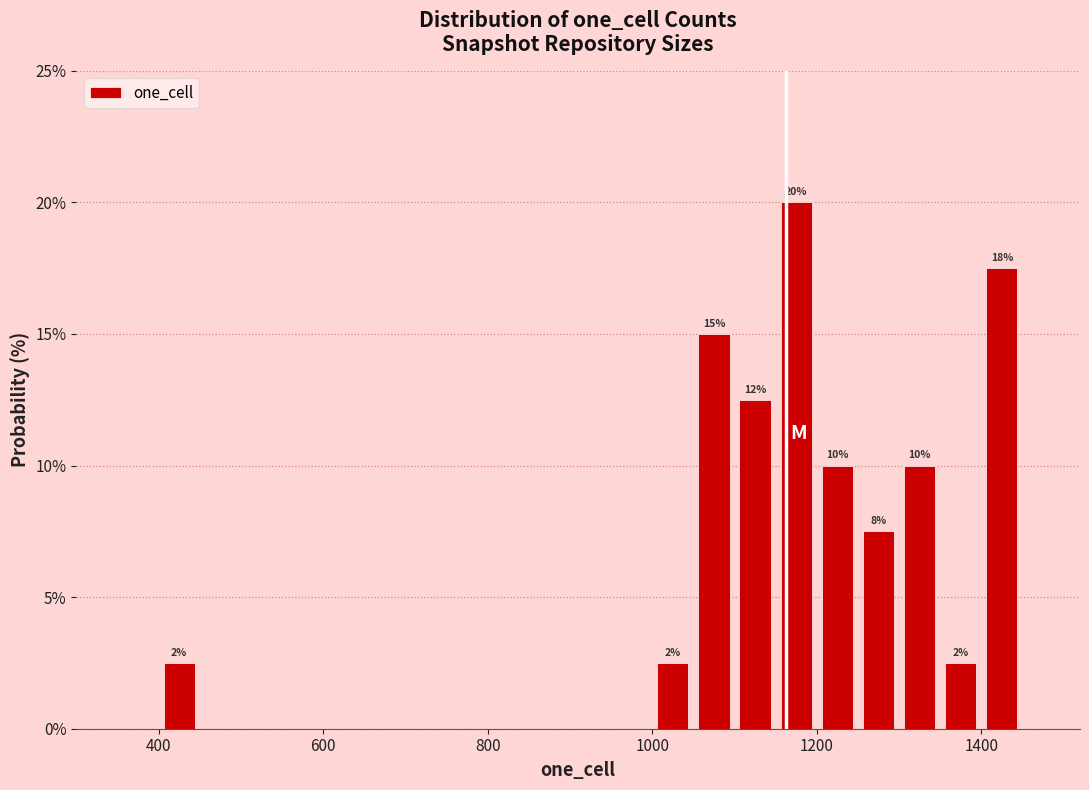

Read against the x-axis, roughly where is the centre of the tallest bar?

1180